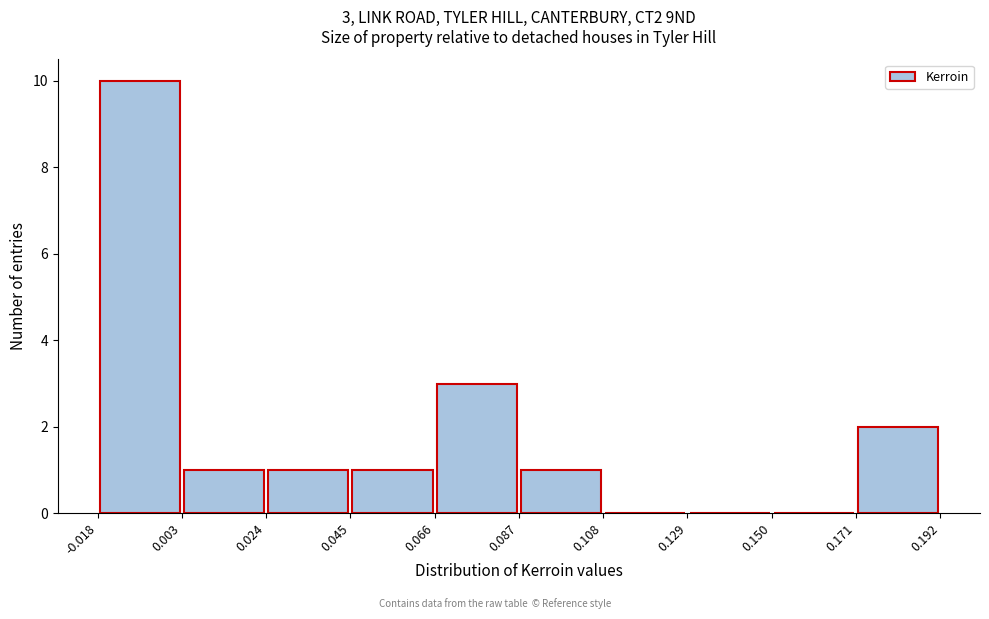

Over which range of the x-axis is the bar tallest?

-0.018 to 0.003